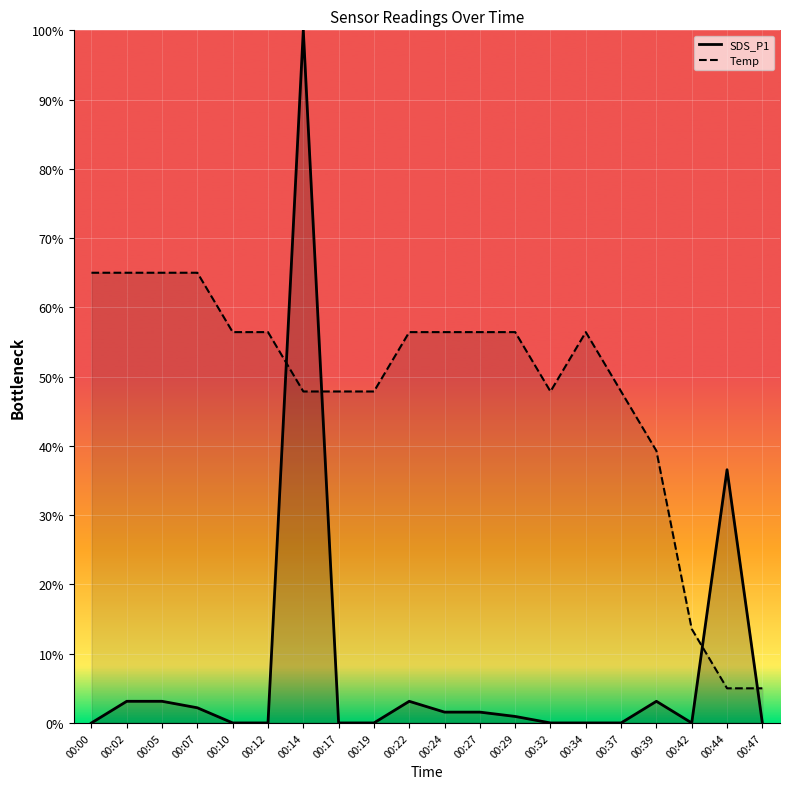

Between which two adjacent categories do Temp (line) and SDS_P1 (line) first intersect?

00:12 and 00:14